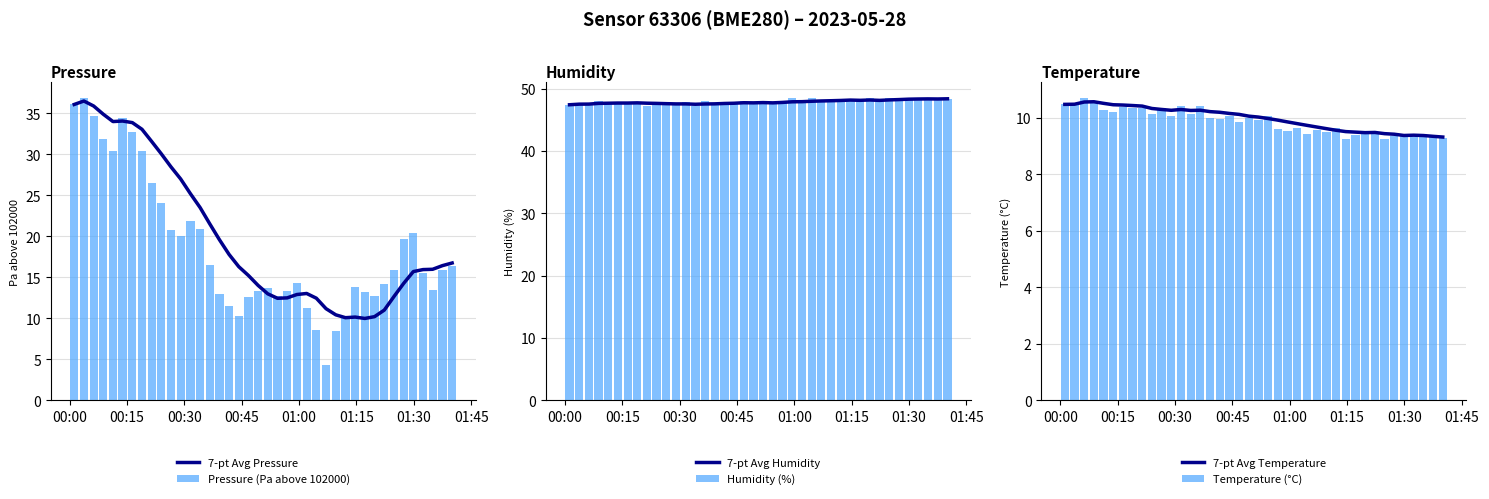

What is the highest value of the Pressure (Pa above 102000) series?

36.9